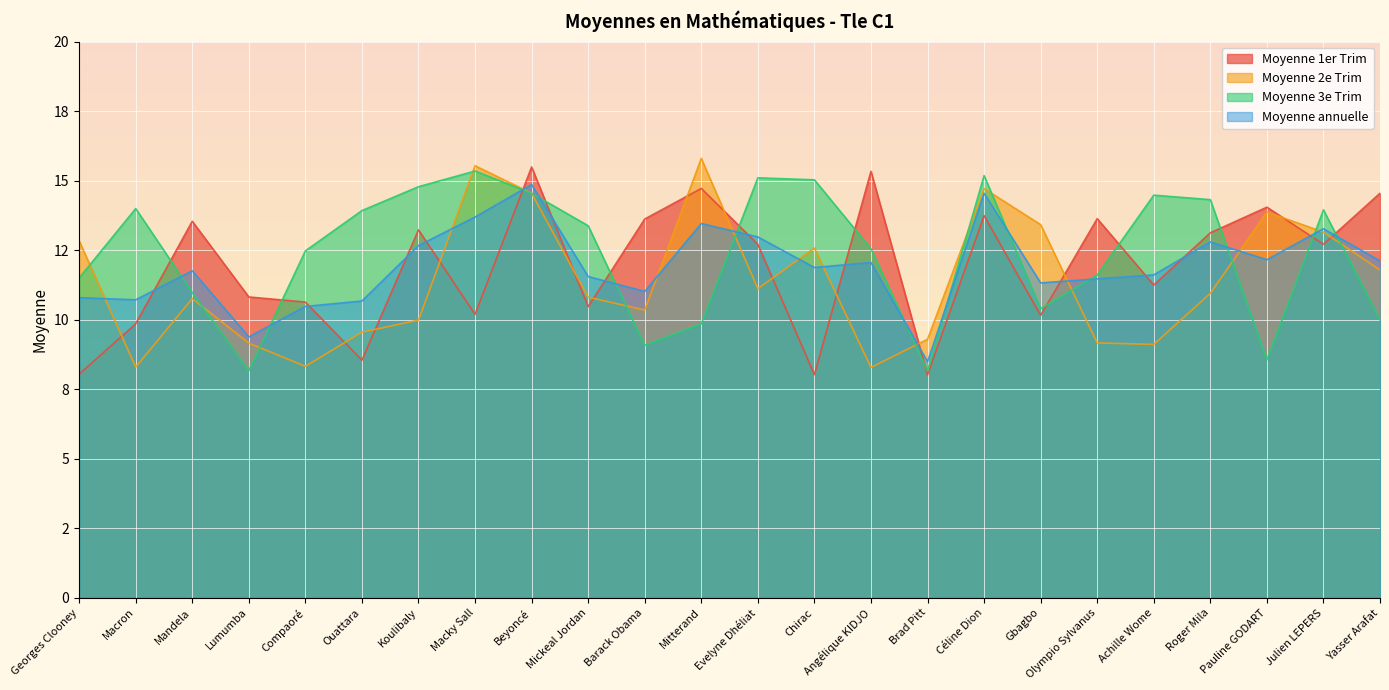

Rank the categories by Moyenne 2e Trim value from highest to lowest.

Mitterand, Macky Sall, Céline Dion, Beyoncé, Pauline GODART, Gbagbo, Julien LEPERS, Georges Clooney, Chirac, Yasser Arafat, Evelyne Dhéliat, Roger Mila, Mickeal Jordan, Mandela, Barack Obama, Koulibaly, Ouattara, Brad Pitt, Olympio Sylvanus, Lumumba, Achille Wome, Compaoré, Macron, Angélique KIDJO